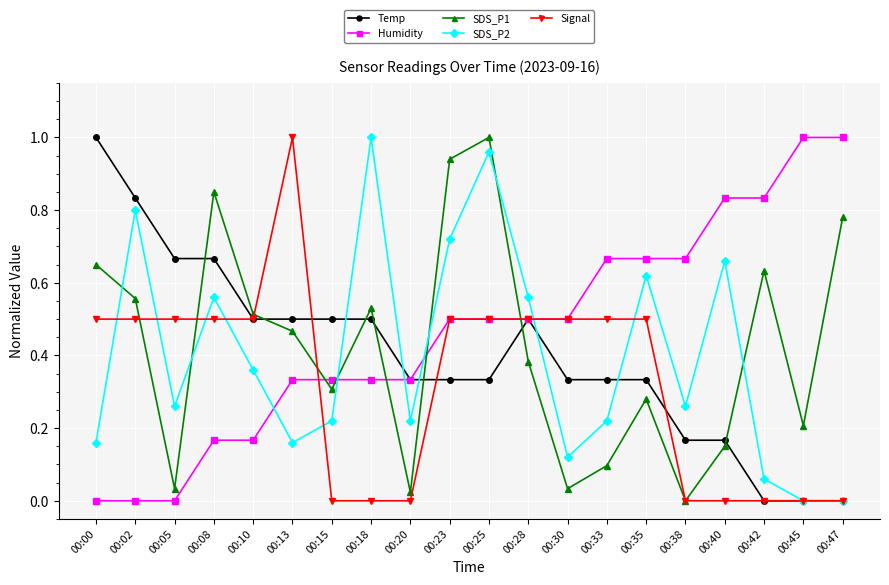

Where do Humidity and SDS_P2 first cross each other?

00:10 and 00:13